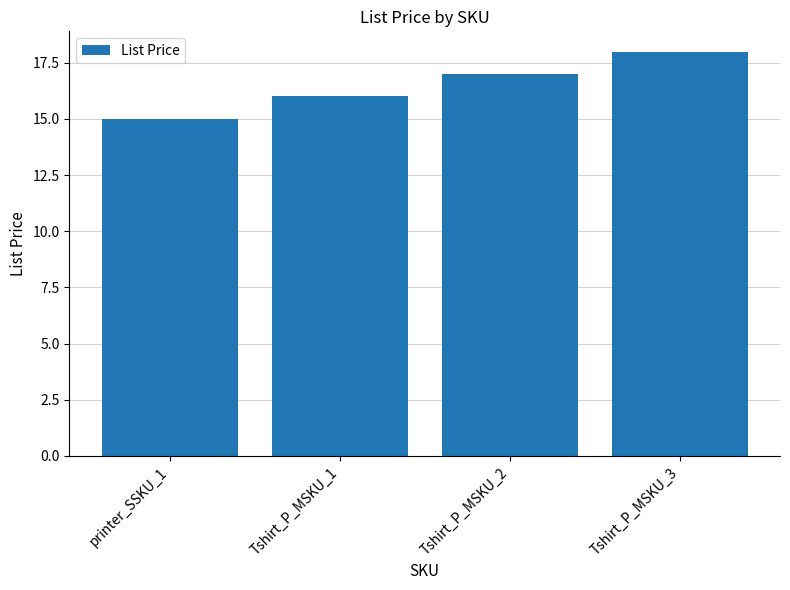

What is the difference between the maximum and minimum values?

3